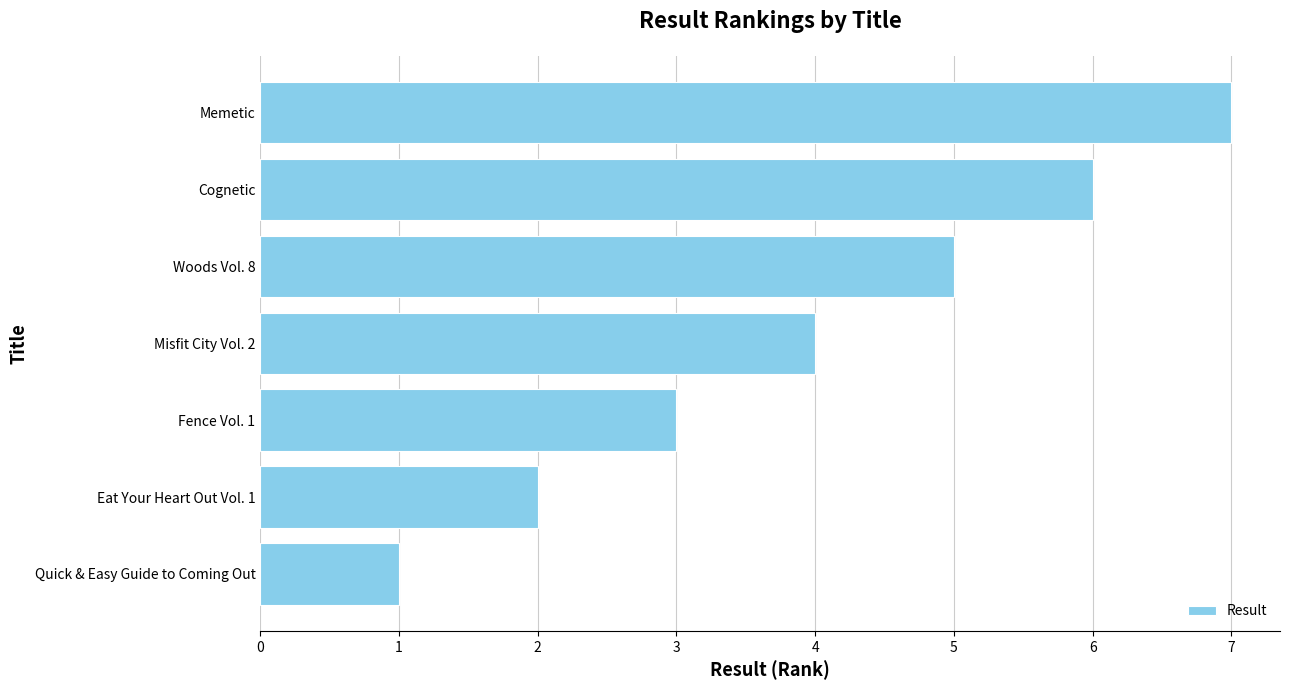

What is the maximum value shown in the chart?

7